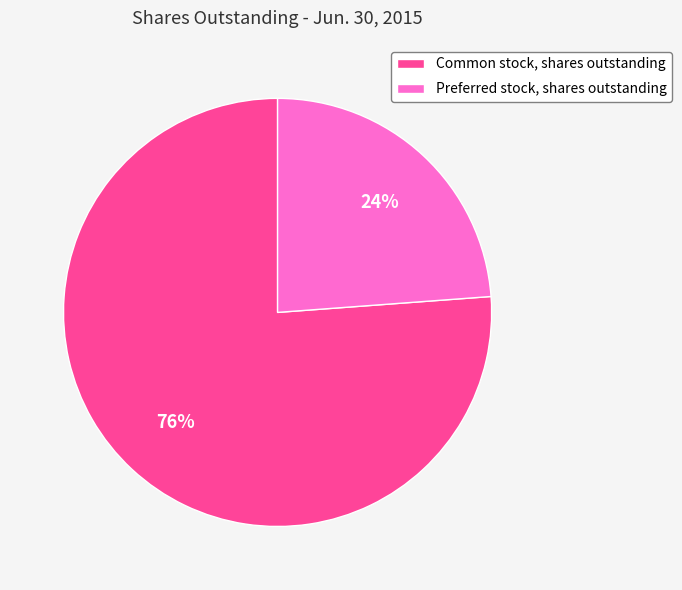

What is the largest slice in the pie chart?

Common stock, shares outstanding